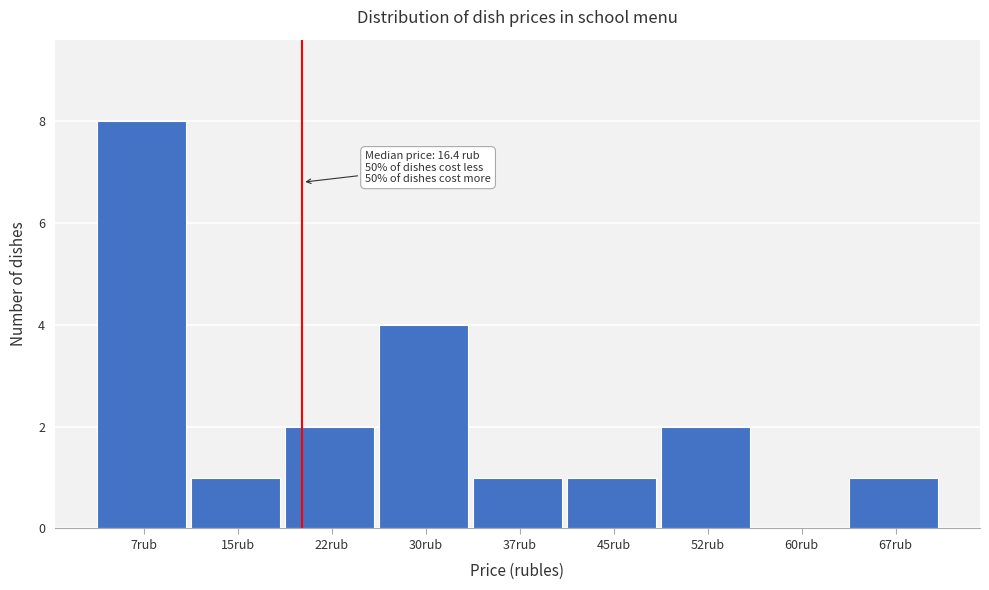

Reading left to right, what are all the values shown in this chart?

7rub=8	15rub=1	22rub=2	30rub=4	37rub=1	45rub=1	52rub=2	60rub=0	67rub=1